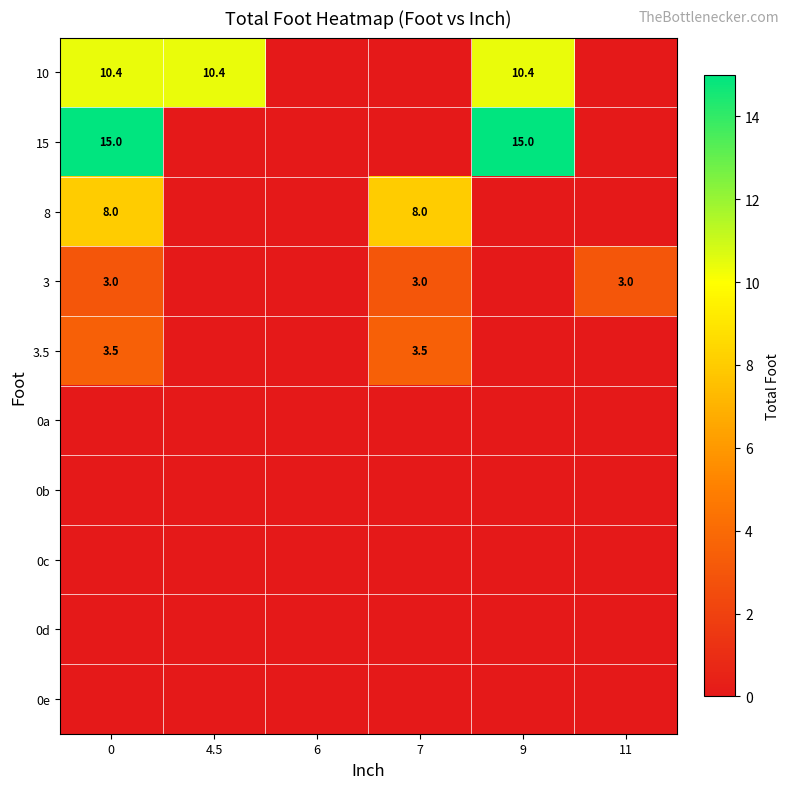

What is the spread (max minus min) of values at 4.5?

10.4